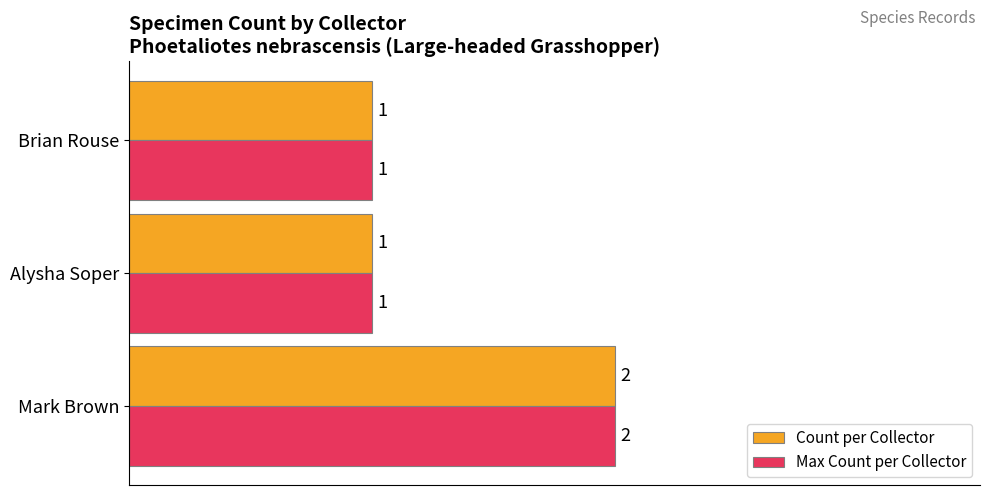

At which category is the sum across all series the highest?

Mark Brown